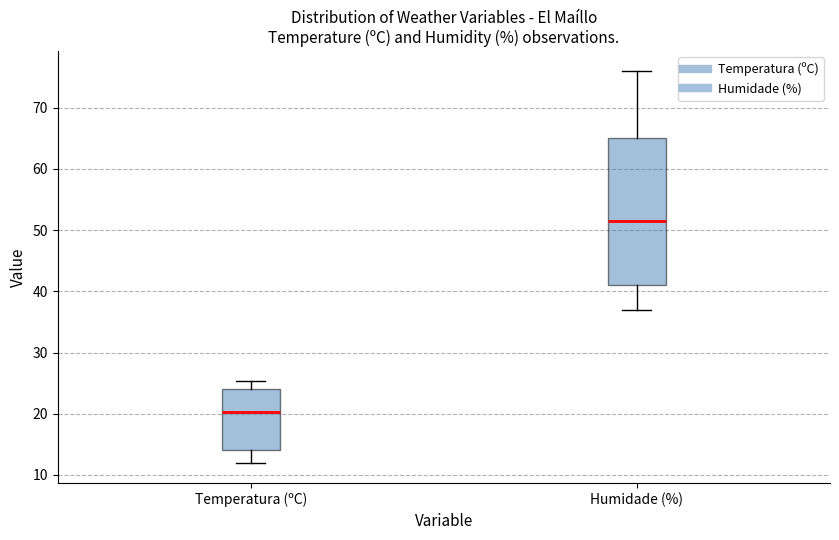

Comparing the boxes themselves (not the whiskers), which one is the tallest?

Humidade (%)